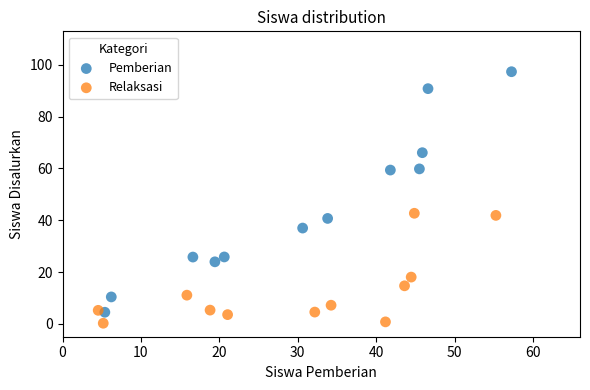

Which series contains the highest Y value?

Pemberian